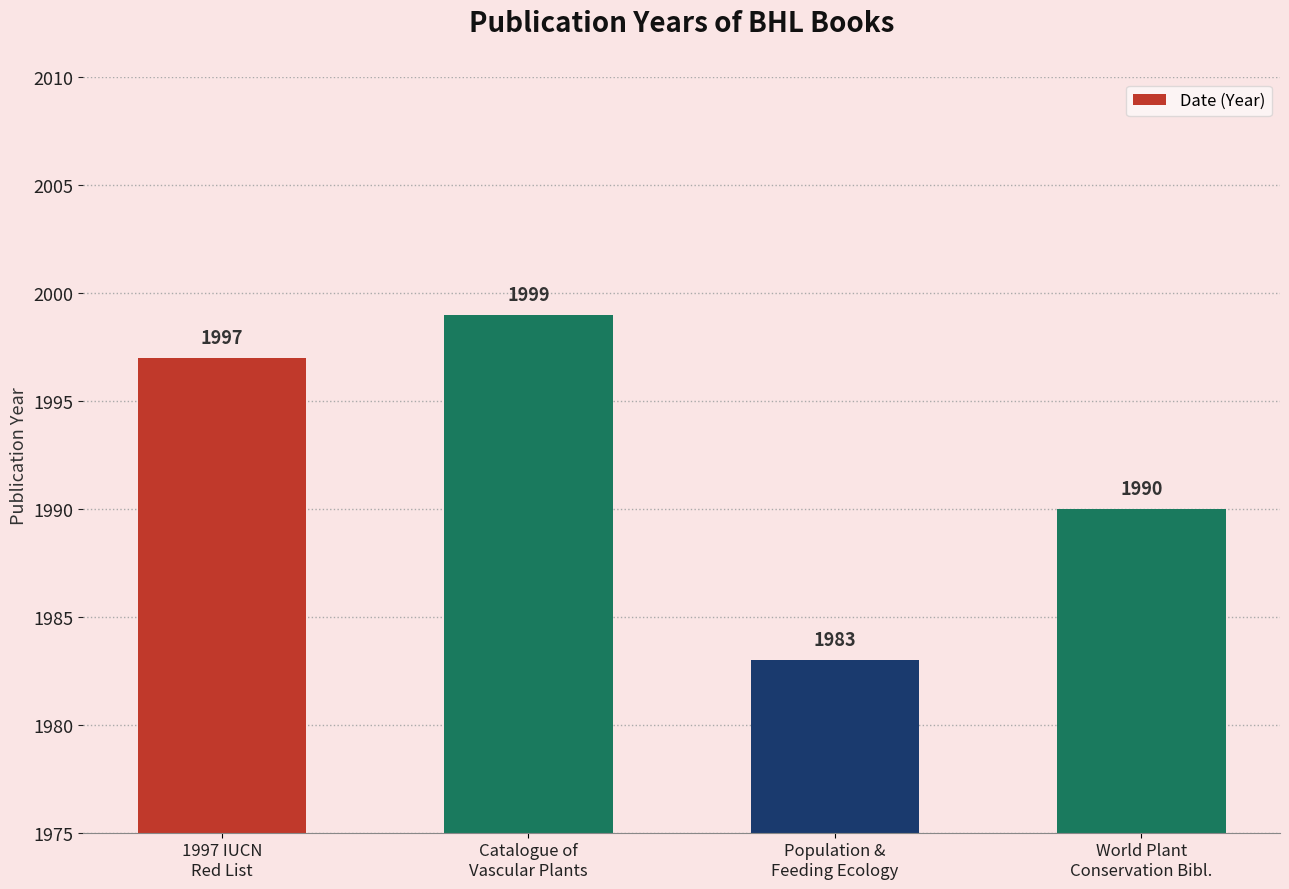

What is the minimum value shown in the chart?

1983